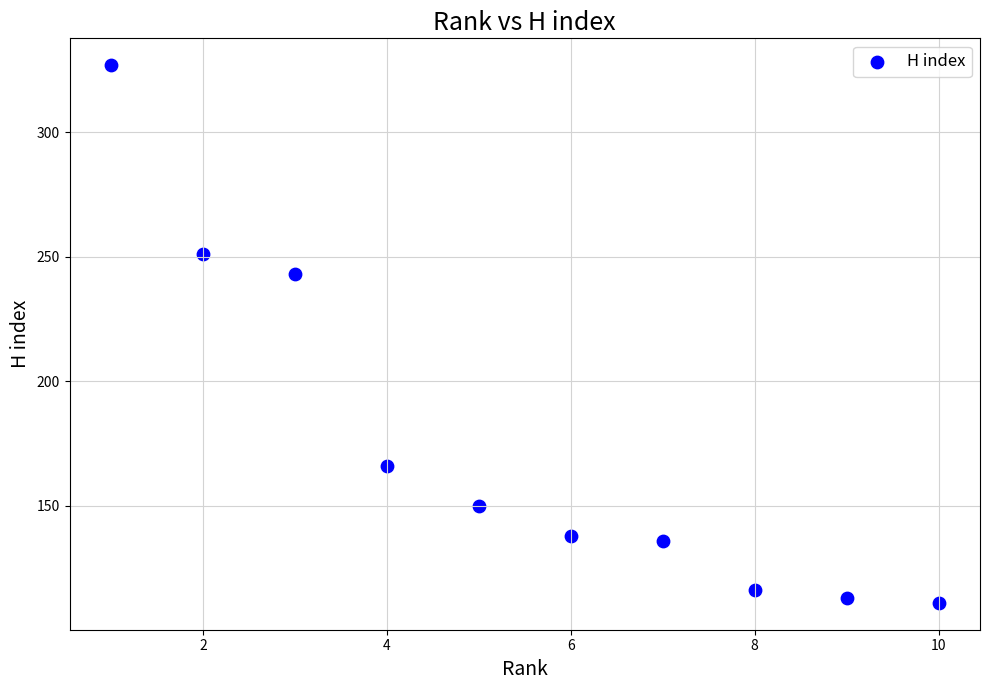

What Y value in the scatter plot is closest to 219?

243